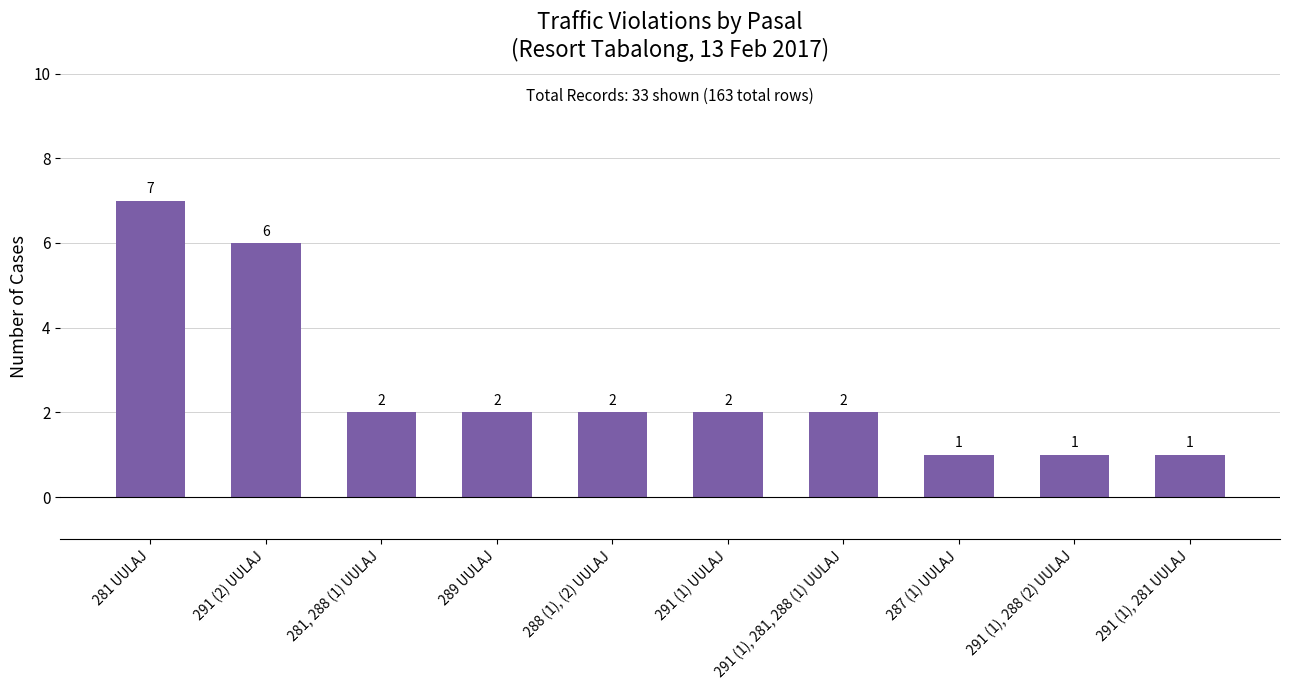

How many values are between 1 and 2?

8